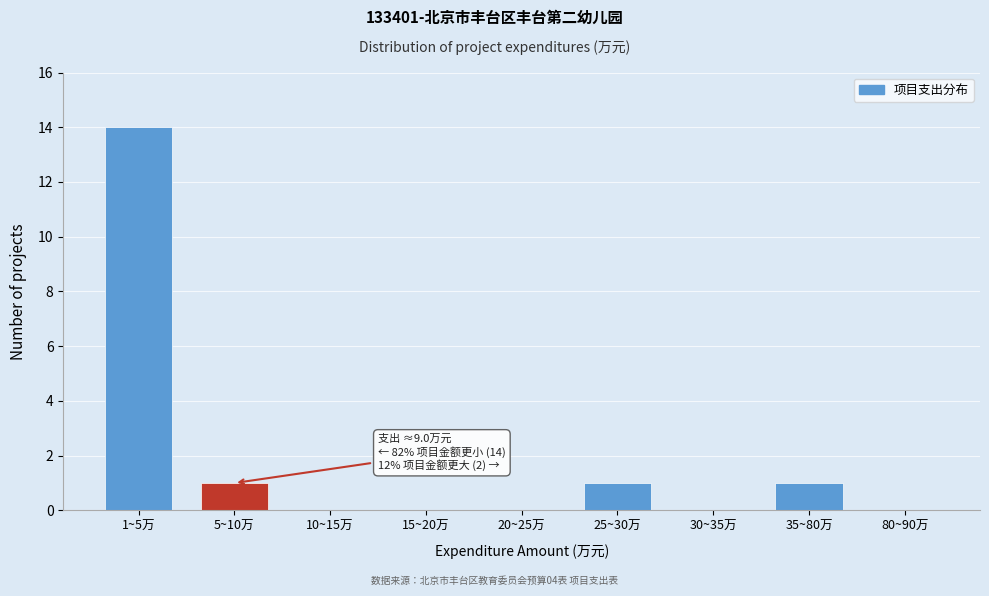

Reading left to right, list all the values displayed in this chart.

1~5万=14	5~10万=1	10~15万=0	15~20万=0	20~25万=0	25~30万=1	30~35万=0	35~80万=1	80~90万=0